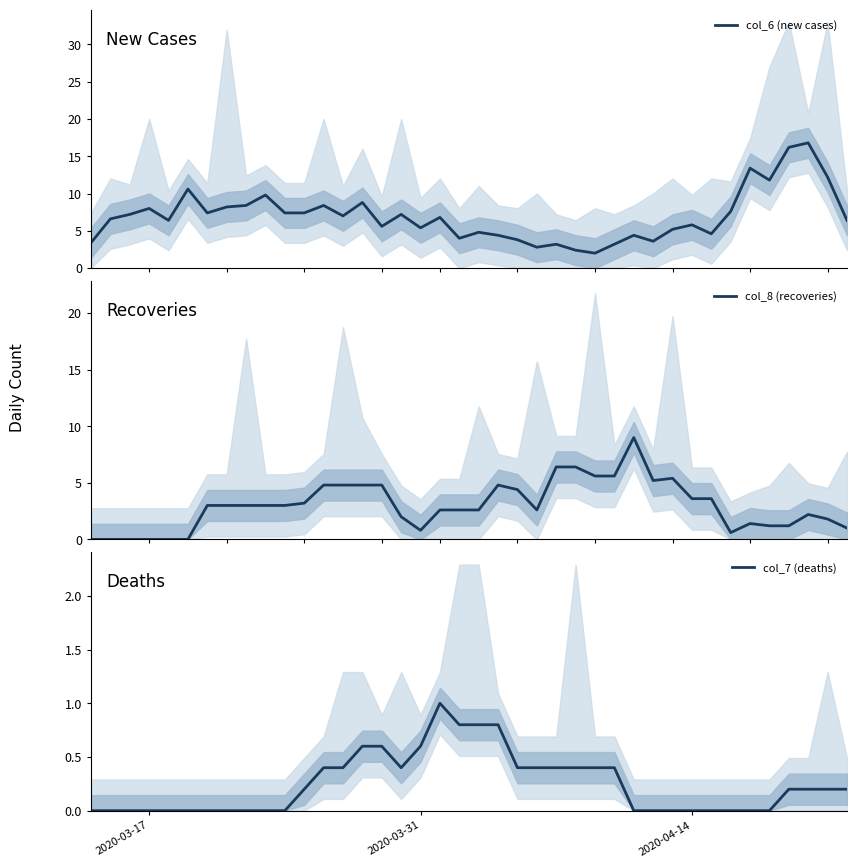

What is the highest value of the col_6 (new cases) series?

16.8